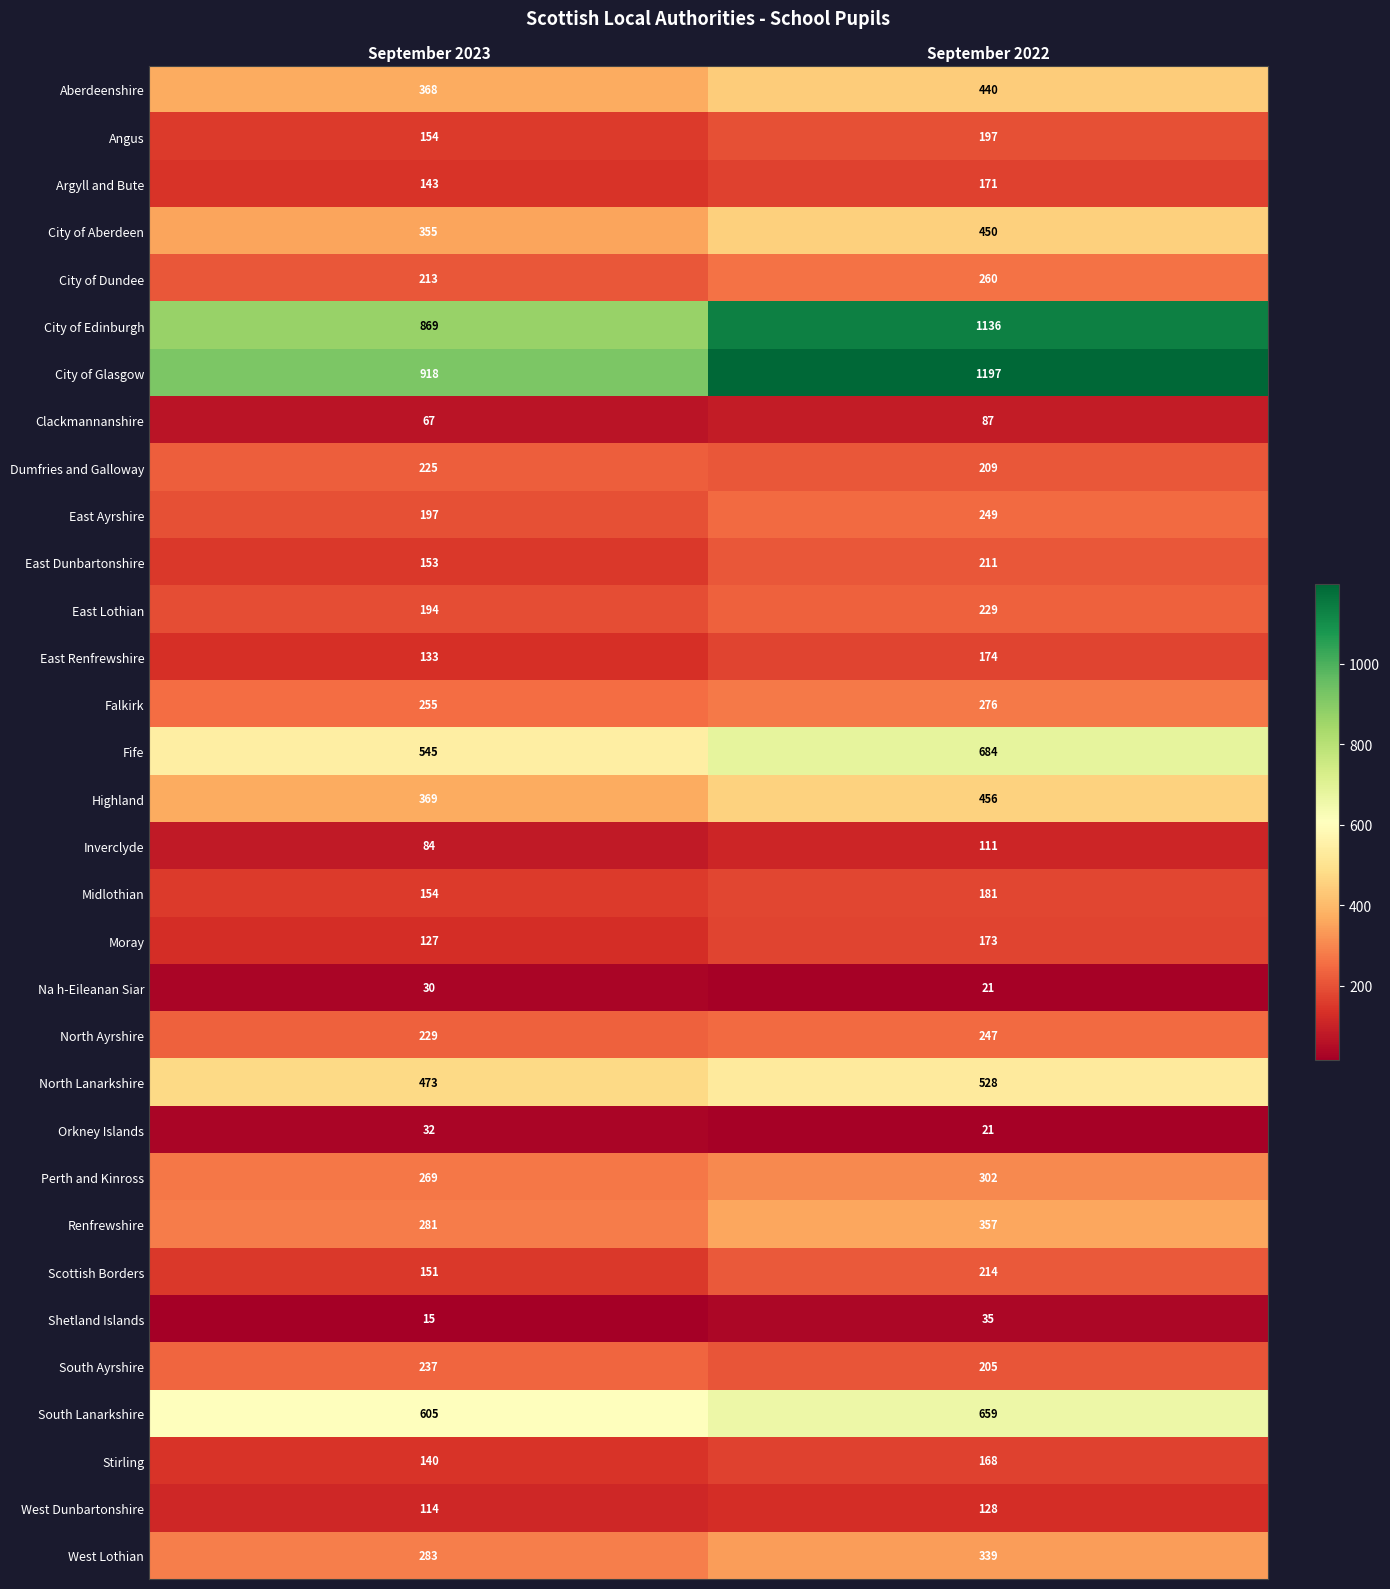

What is the sum of the Clackmannanshire values at September 2023 and September 2022?

154